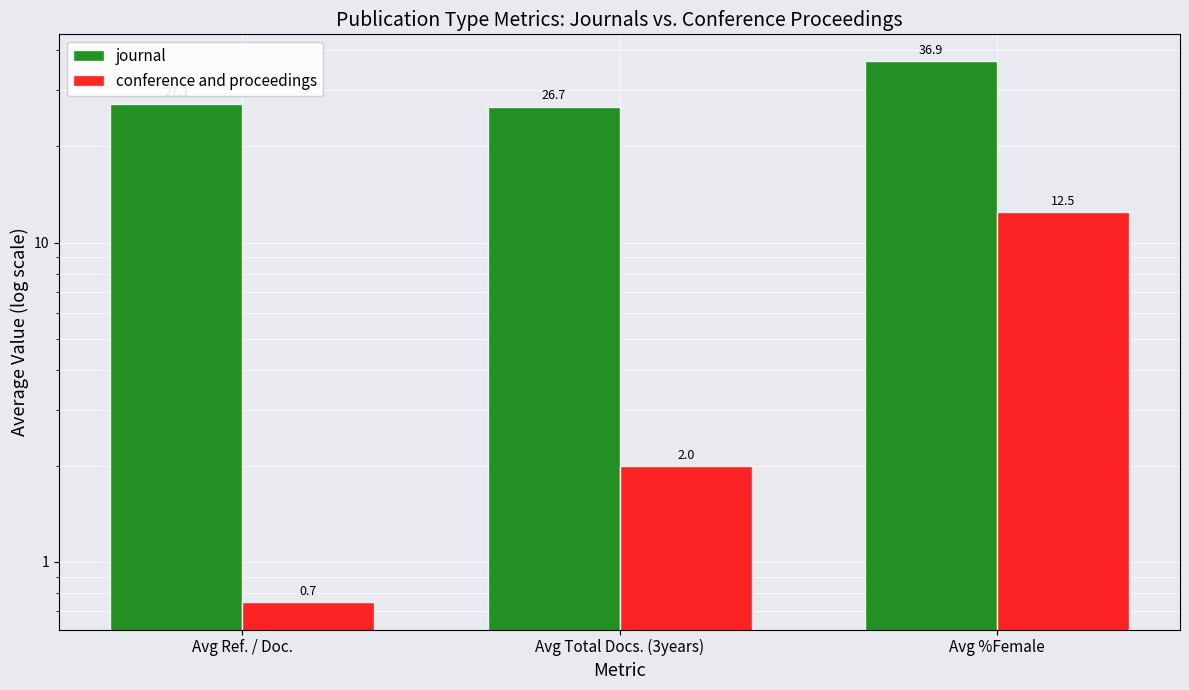

What is the label of the 3rd bar from the right?

Avg Ref. / Doc.